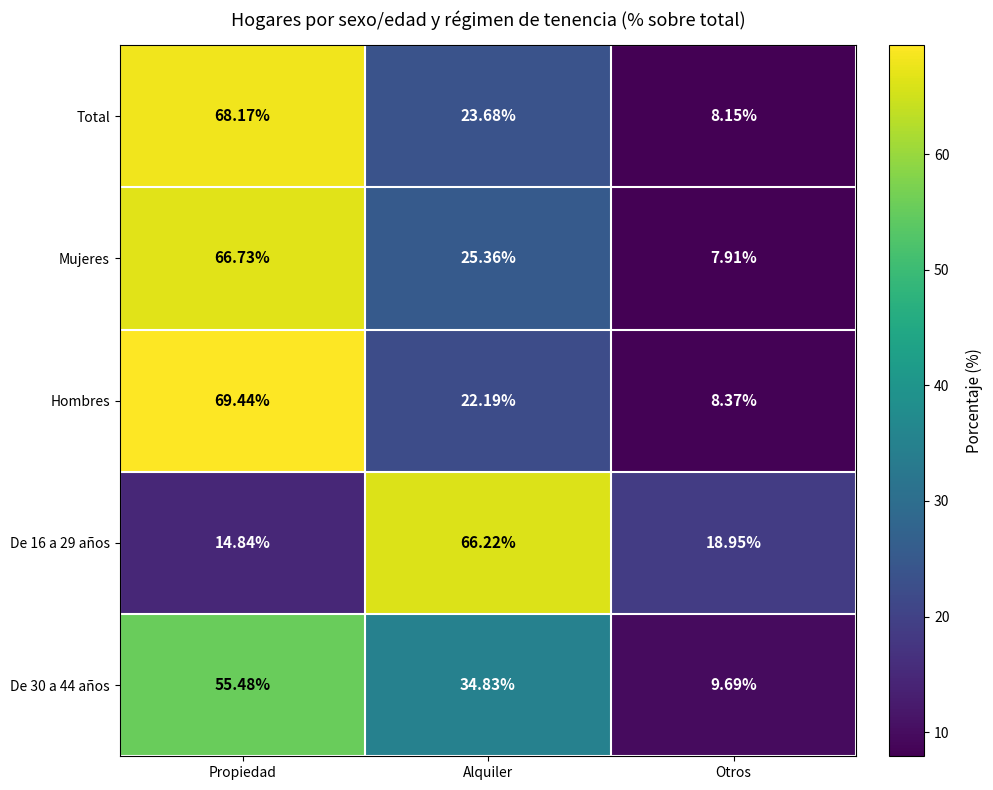

Is the value of Hombres at Alquiler greater than the value of Mujeres at Otros?

Yes